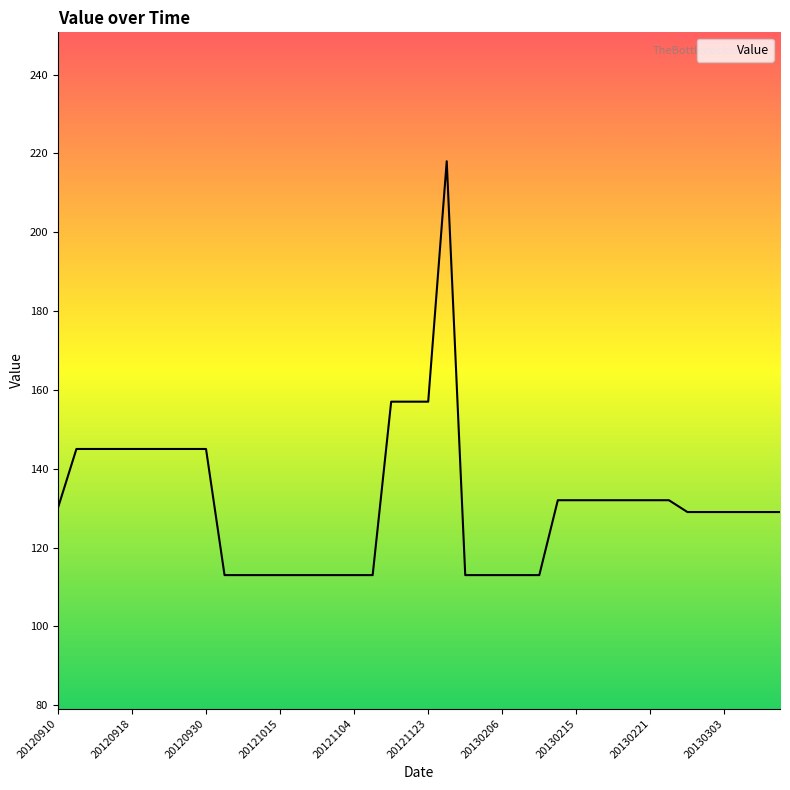

What is the difference between the maximum and minimum values?

105